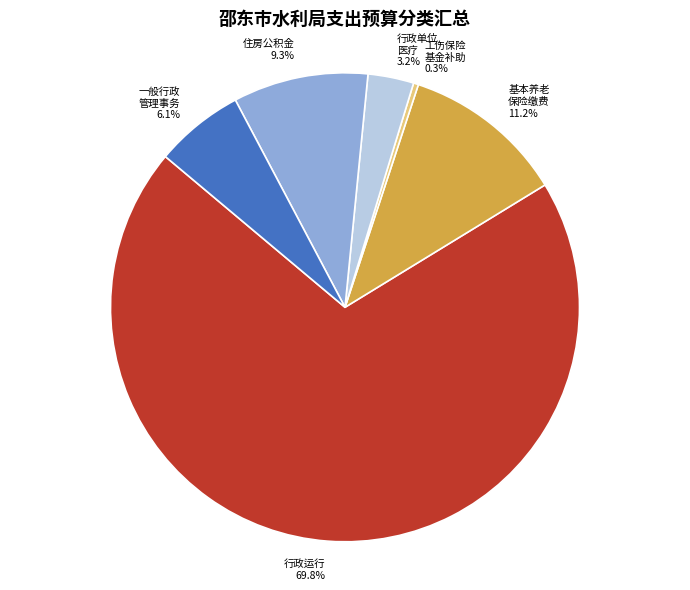

What portion of the pie excludes 行政单位 医疗?

96.8%